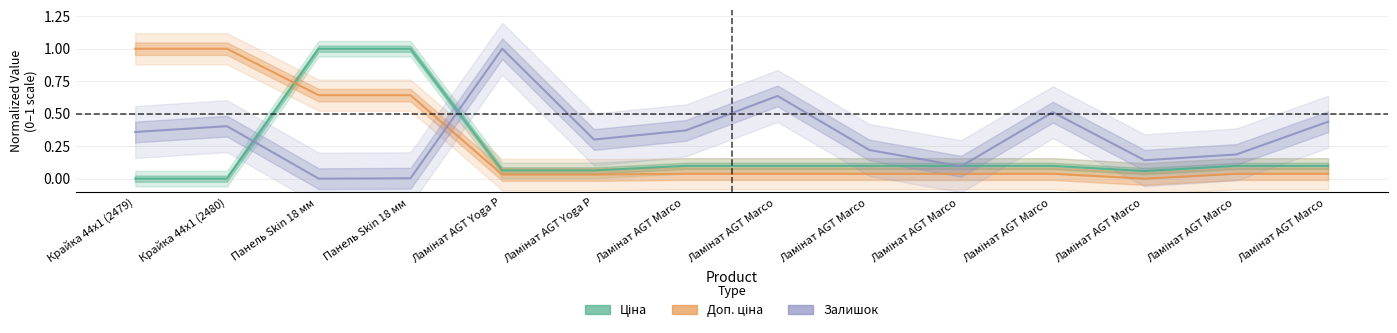

How many lines are shown in the chart?

3